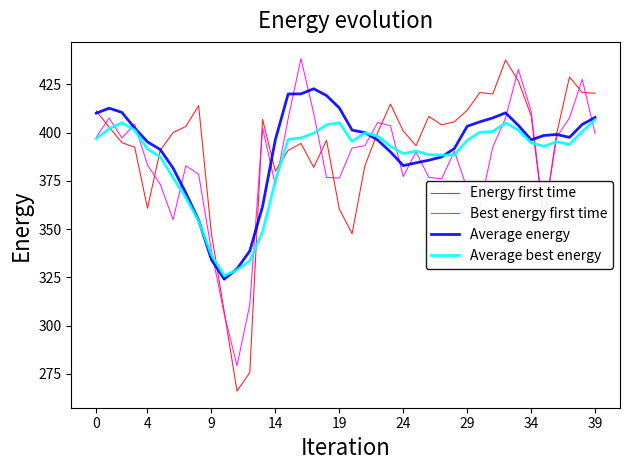

Which series has the widest spread of values?

Energy first time